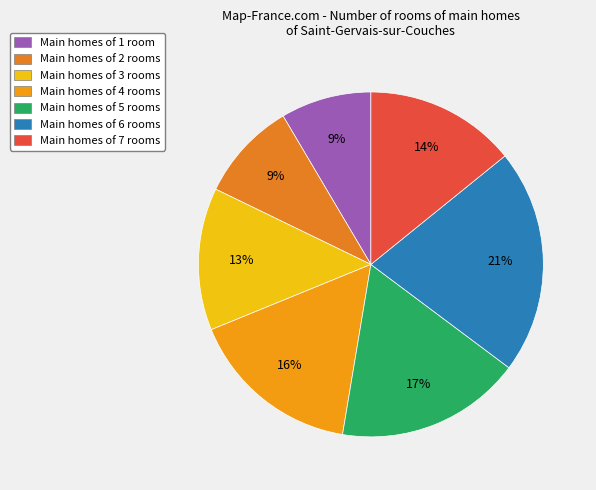

Count the number of slices in the pie.

7